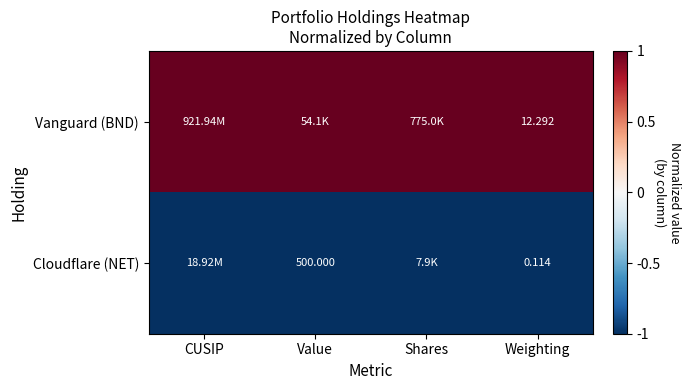

Is the value of Cloudflare (NET) at Value greater than the value of Vanguard (BND) at Weighting?

Yes